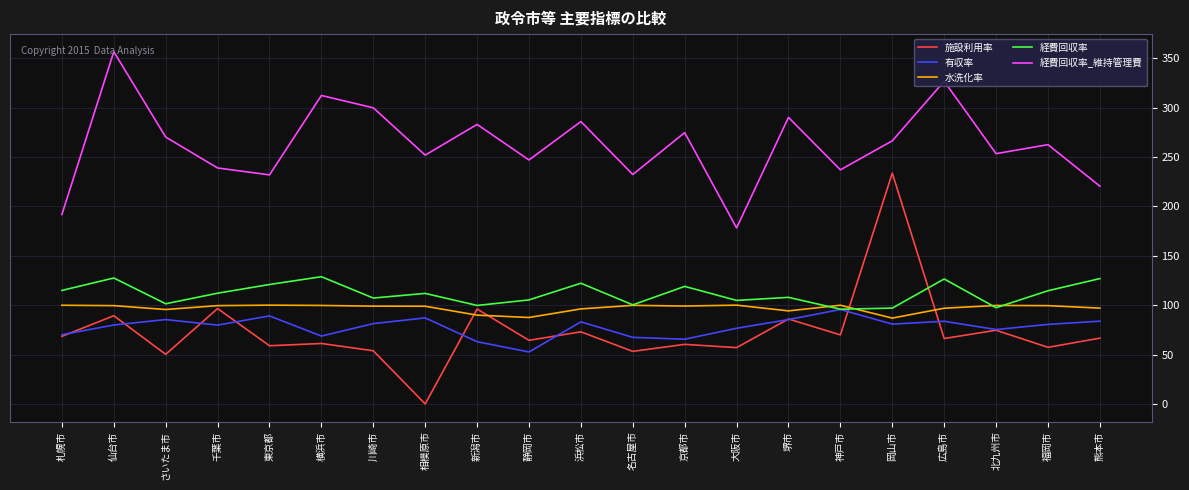

Is it true that 水洗化率 equals 33.5 at 福岡市?

False